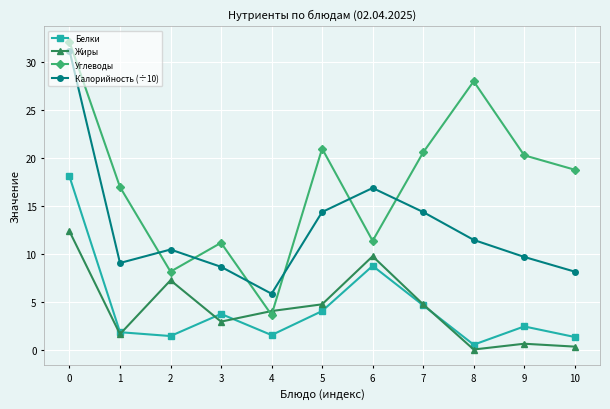

How many values in the Калорийность (÷10) series exceed 10?

6